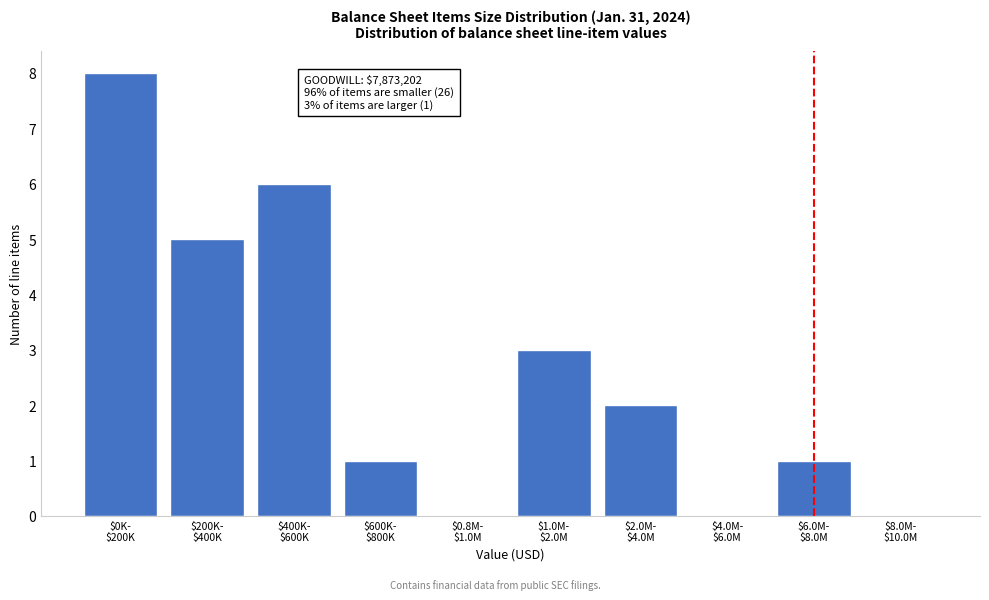

What is the sum of all values?

26